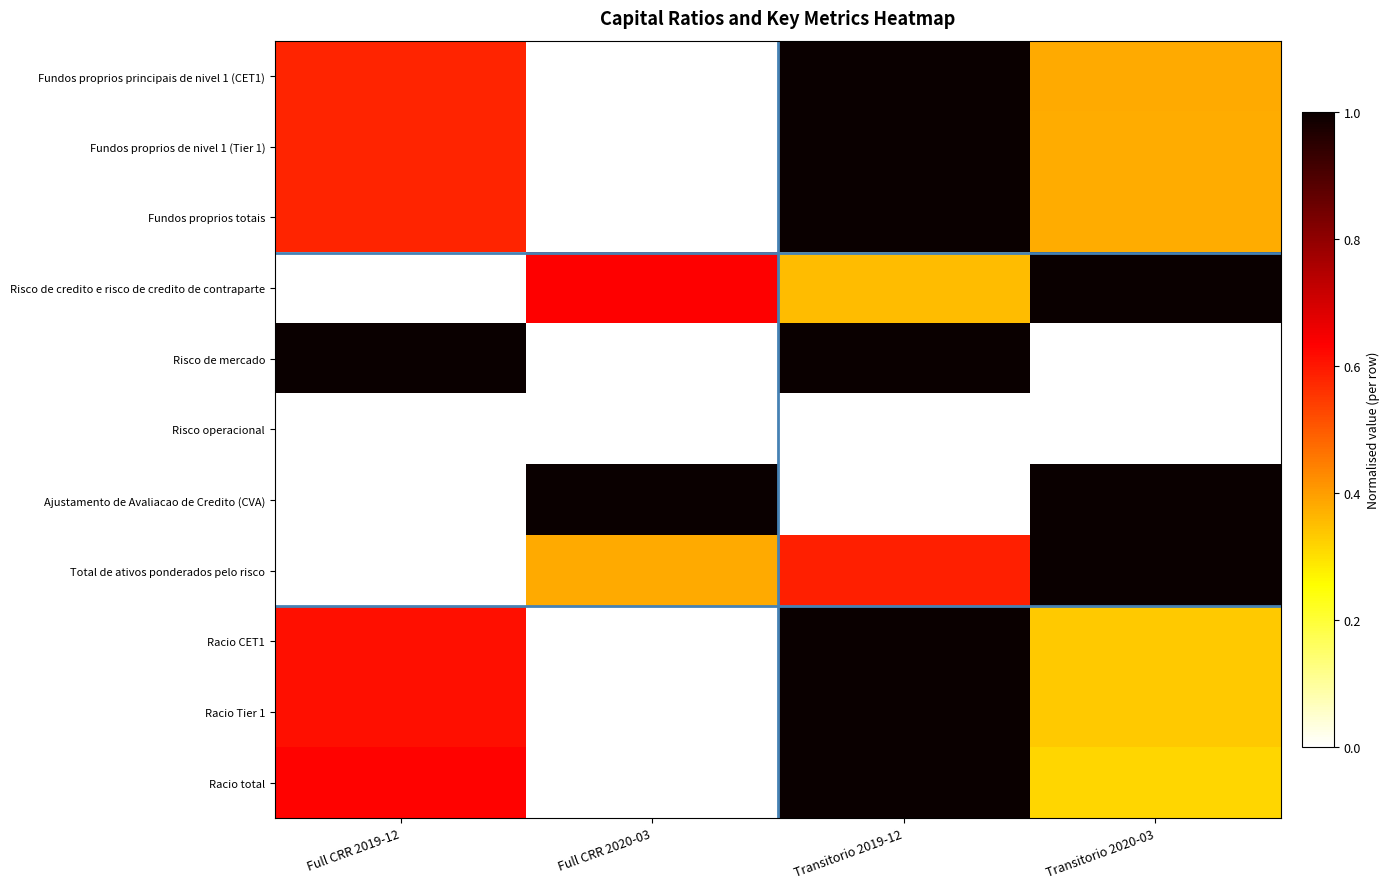

Rank the series at Full CRR 2020-03 from highest to lowest value.

Ajustamento de Avaliacao de Credito (CVA), Risco de credito e risco de credito de contraparte, Total de ativos ponderados pelo risco, Fundos proprios principais de nivel 1 (CET1), Fundos proprios de nivel 1 (Tier 1), Fundos proprios totais, Risco de mercado, Risco operacional, Racio CET1, Racio Tier 1, Racio total